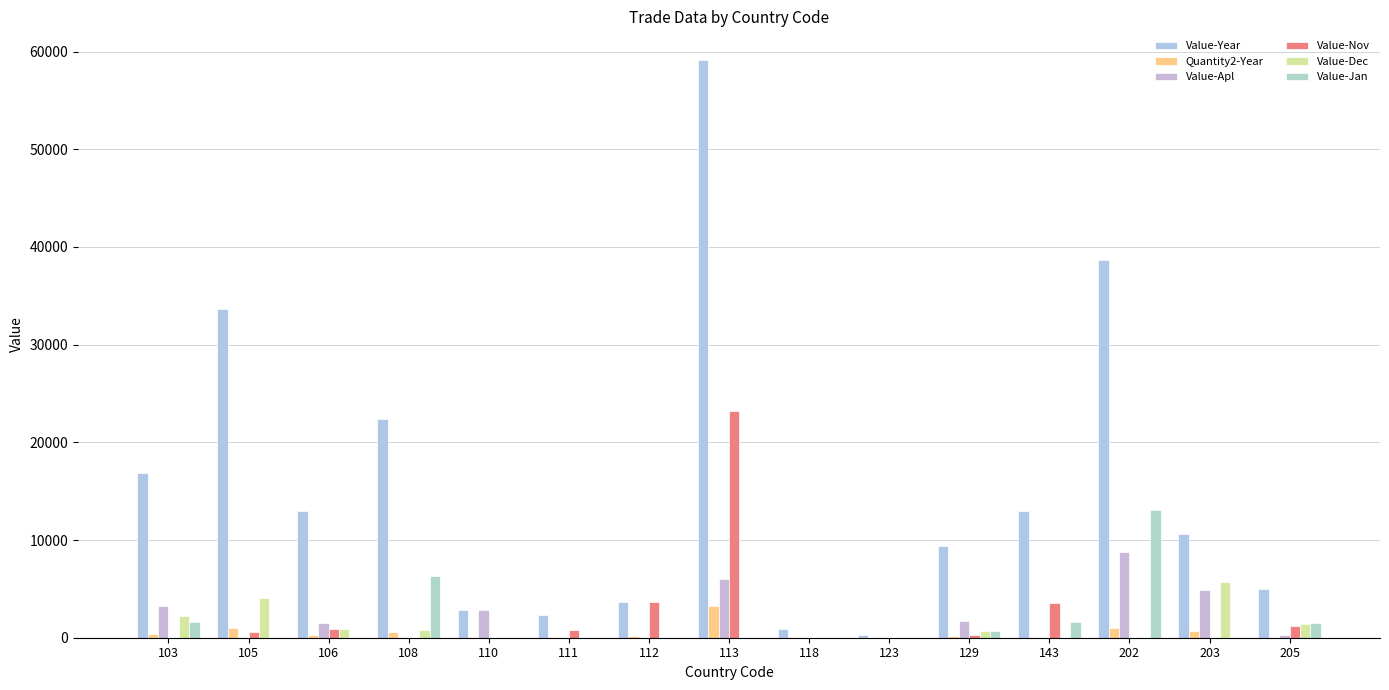

What is the value of the Value-Year bar at the 2nd from the left?

33663